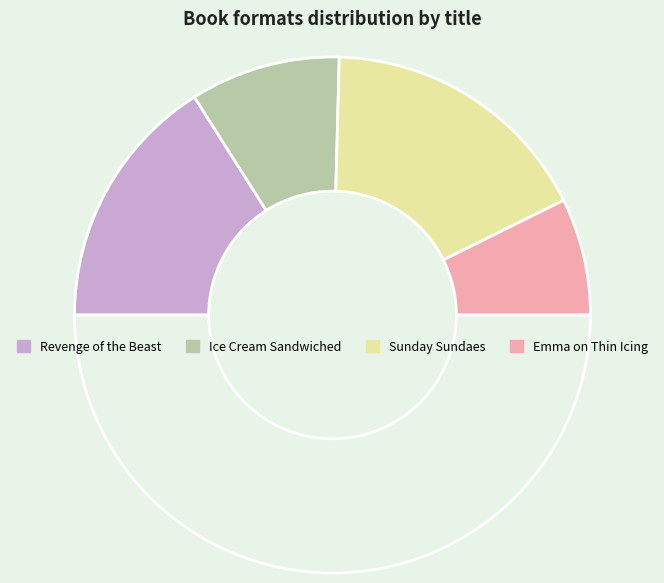

How many slices are in this pie chart?

5